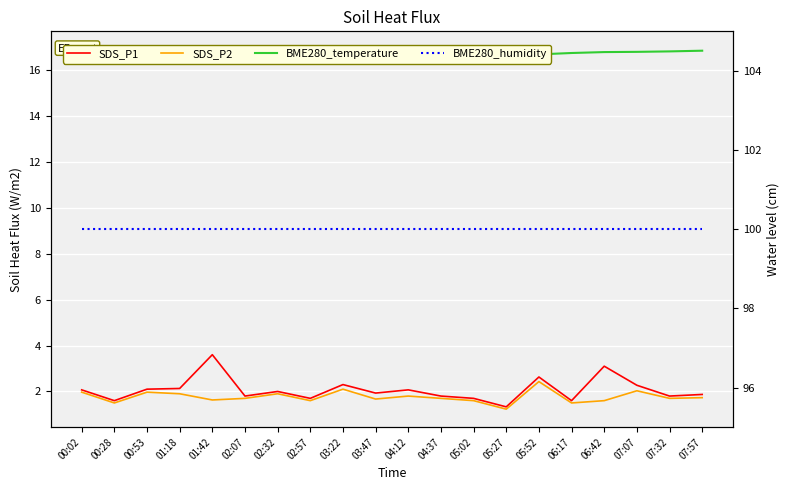

Is it true that SDS_P2 equals 1.6 at 05:02?

True